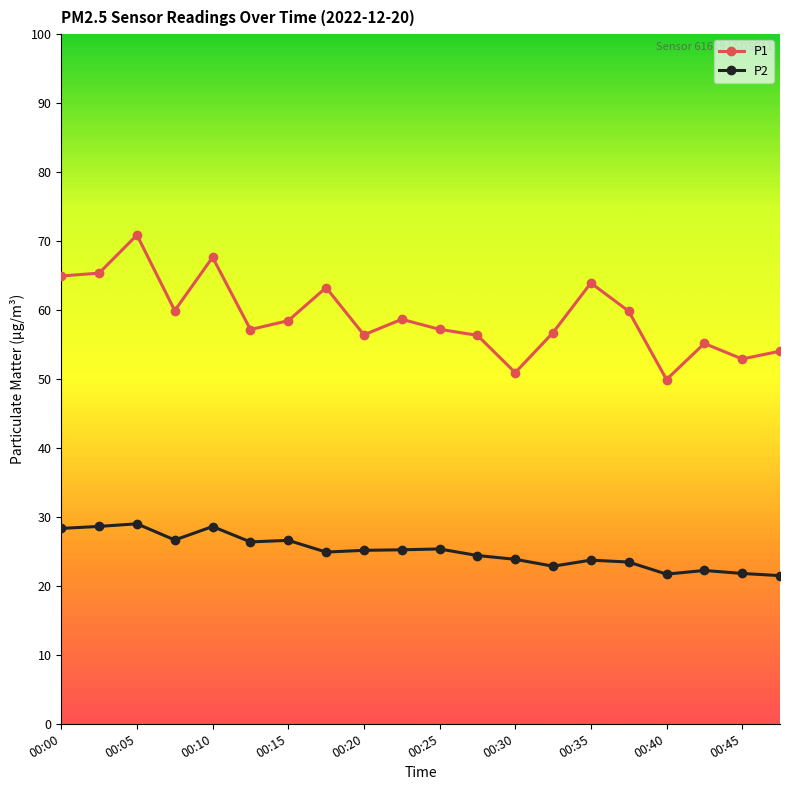

What is the average value of the P1 series?

59.0